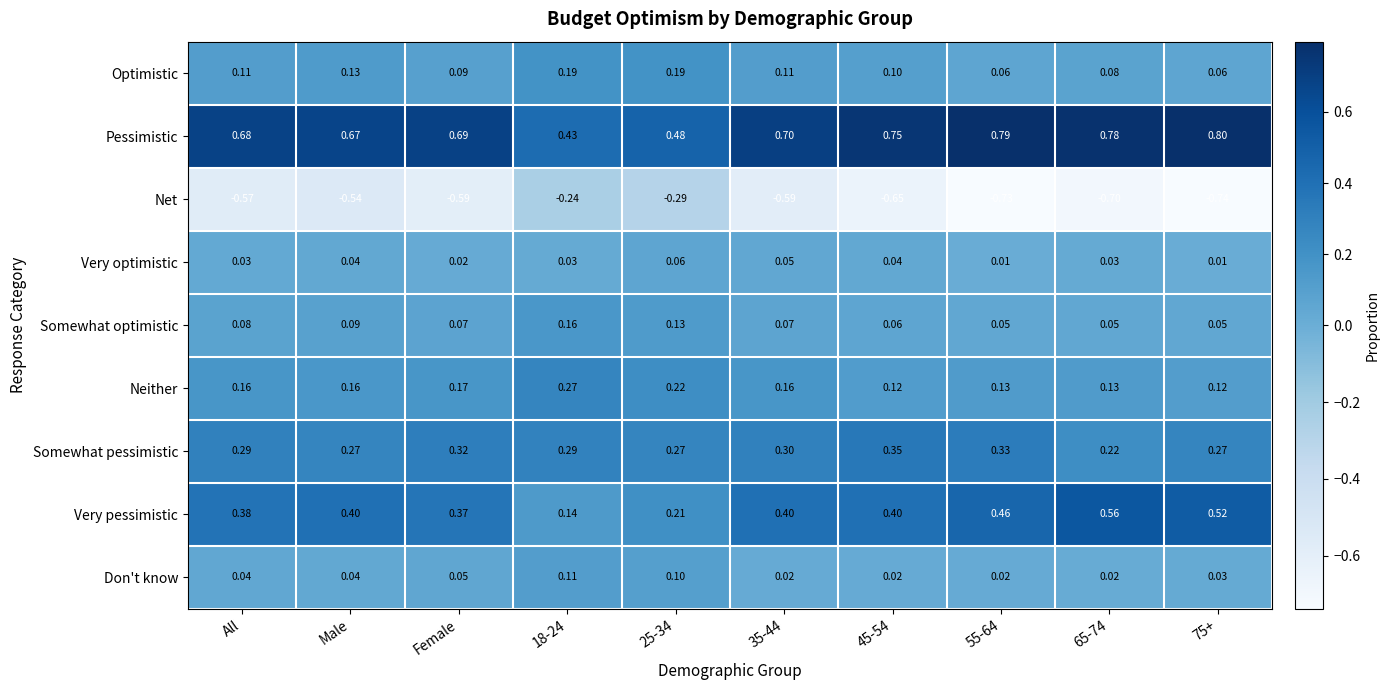

List the series in order of their peak value, highest first.

Pessimistic, Very pessimistic, Somewhat pessimistic, Neither, Optimistic, Somewhat optimistic, Don't know, Very optimistic, Net